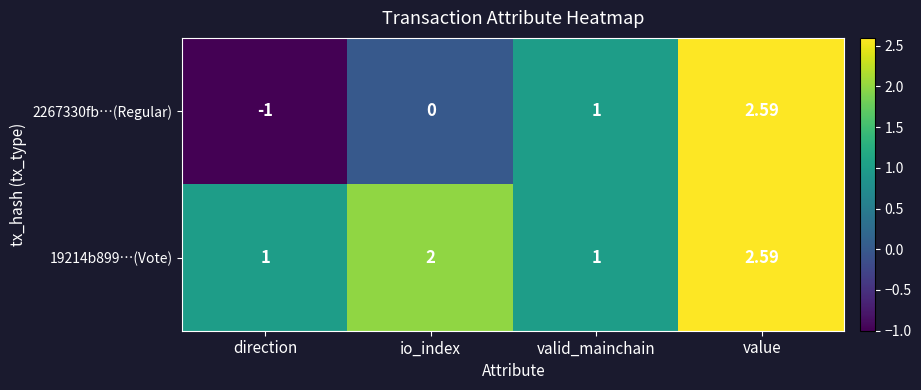

Where is 2267330fb…(Regular) nearest to the value 0?

io_index